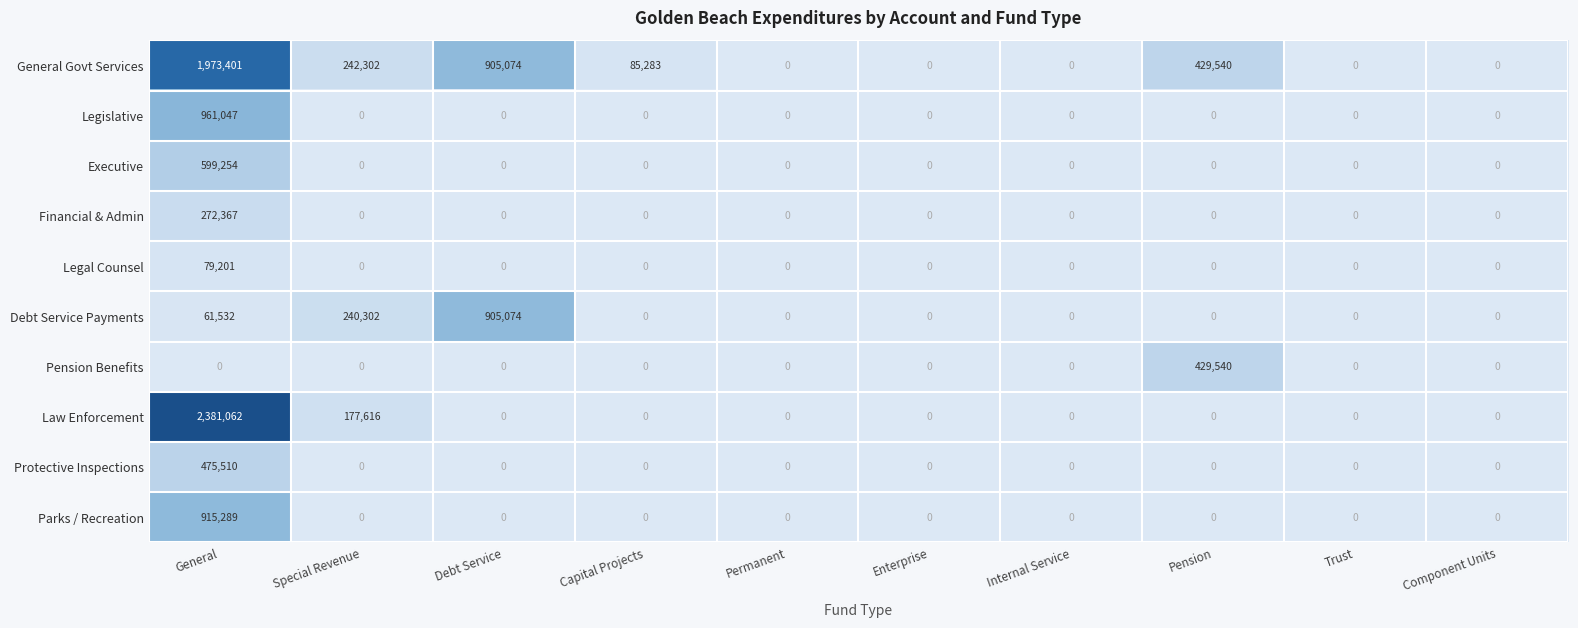

Rank the series by their maximum value, from highest to lowest.

Law Enforcement, General Govt Services, Legislative, Parks / Recreation, Debt Service Payments, Executive, Protective Inspections, Pension Benefits, Financial & Admin, Legal Counsel